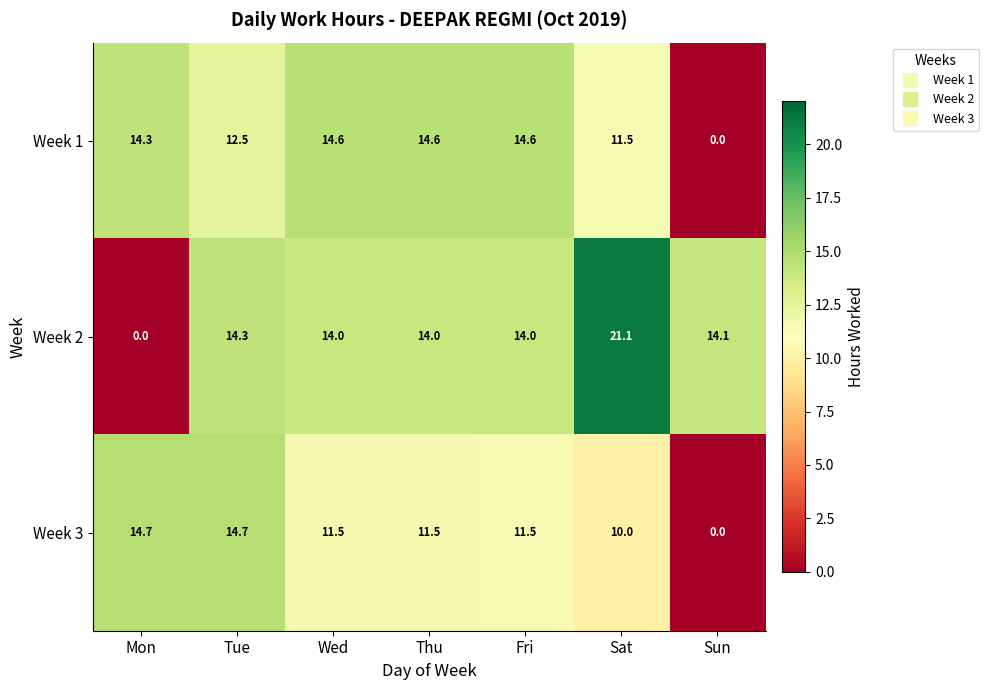

At which label does Week 1 first exceed 14?

Mon